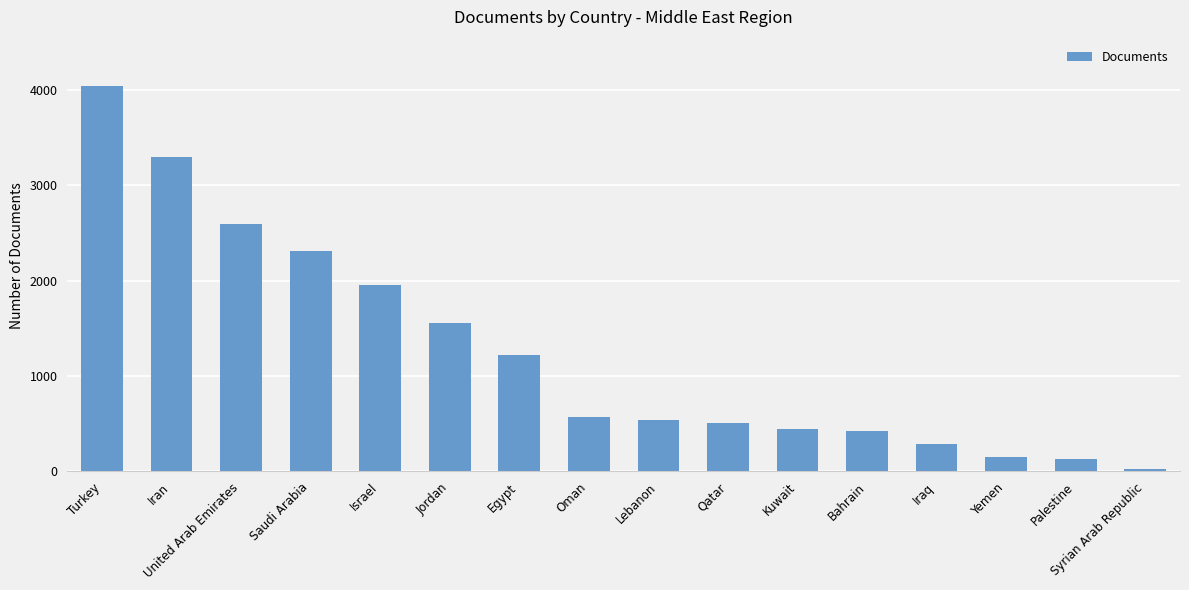

At which category does the chart reach its minimum across all series?

Syrian Arab Republic